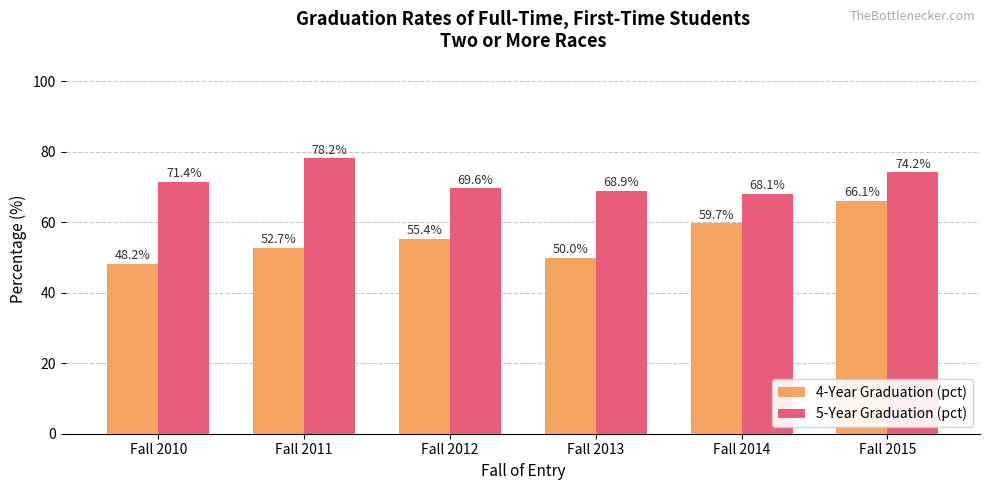

Which series has the largest total across all categories?

5-Year Graduation (pct)